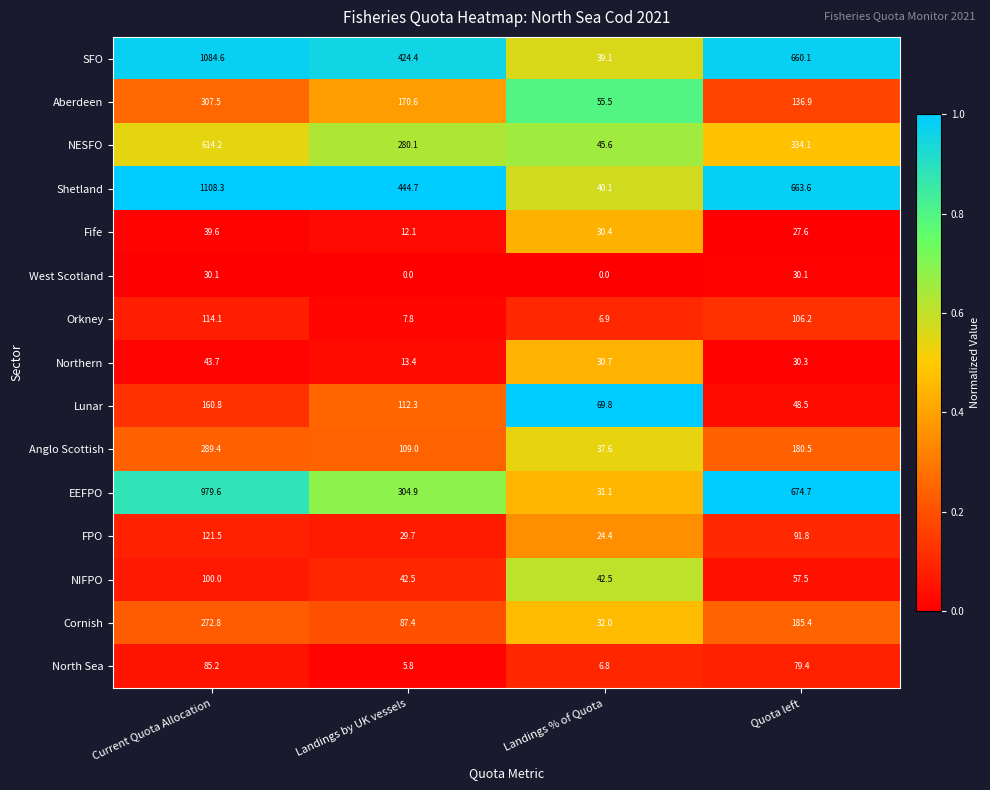

Where does the SFO series first go above 660?

Current Quota Allocation